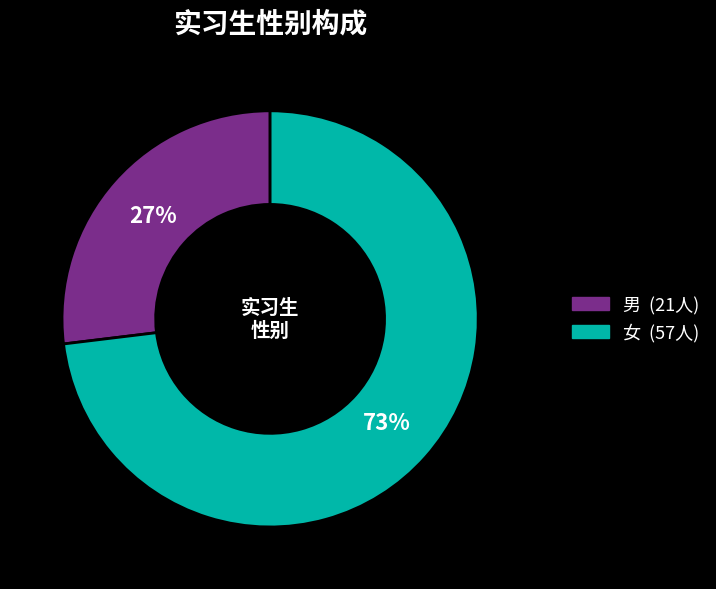

To the nearest percent, what is the difference between the largest and smallest slice percentages?

46%